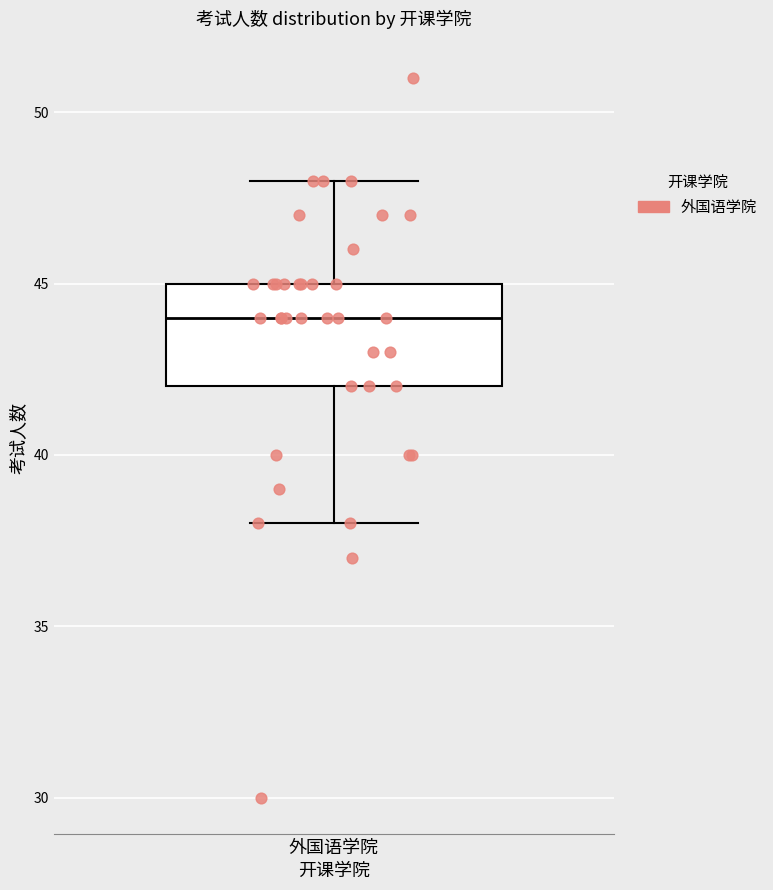

Transcribe this box plot: give where the median line is, the range the box spans, and where the two whiskers end, as read against the y-axis. The values are not printed on the chart, so give them approximately, as read against the axis.

median 44, box 42 to 45, whiskers 38 to 48